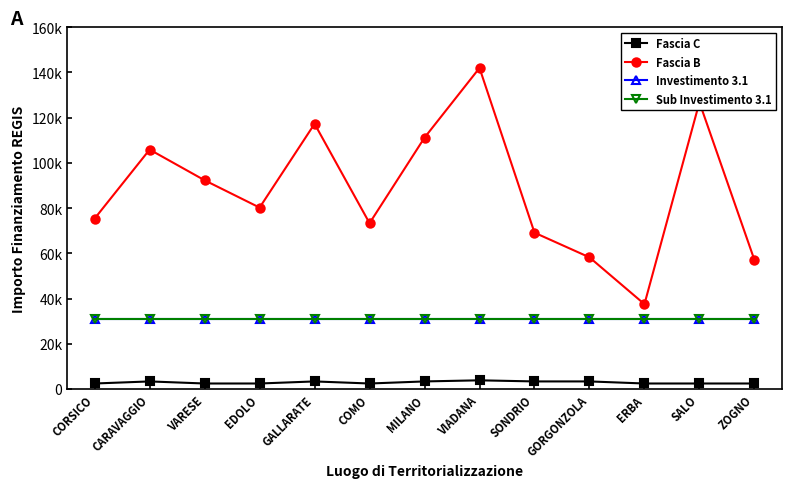

Between ZOGNO and ERBA, which is larger?

ZOGNO